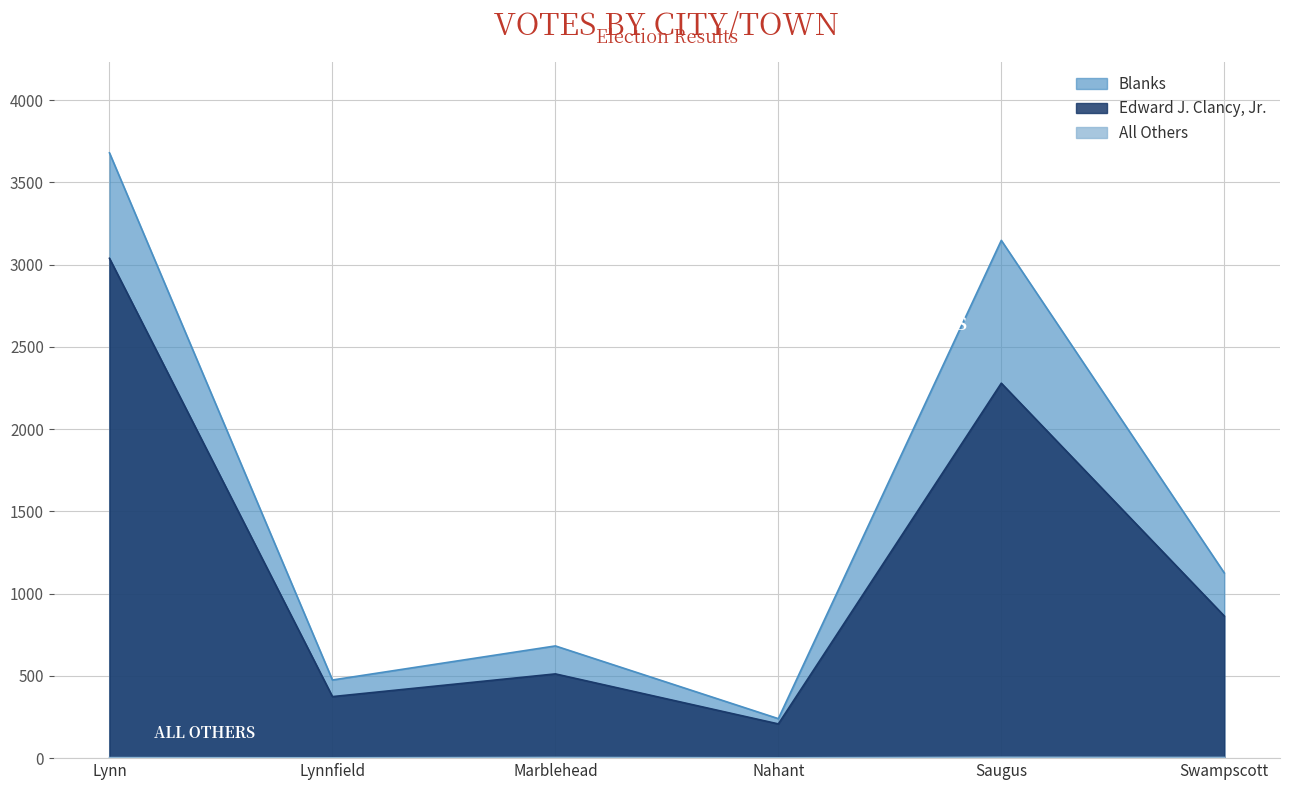

At which category is the sum across all series the highest?

Lynn